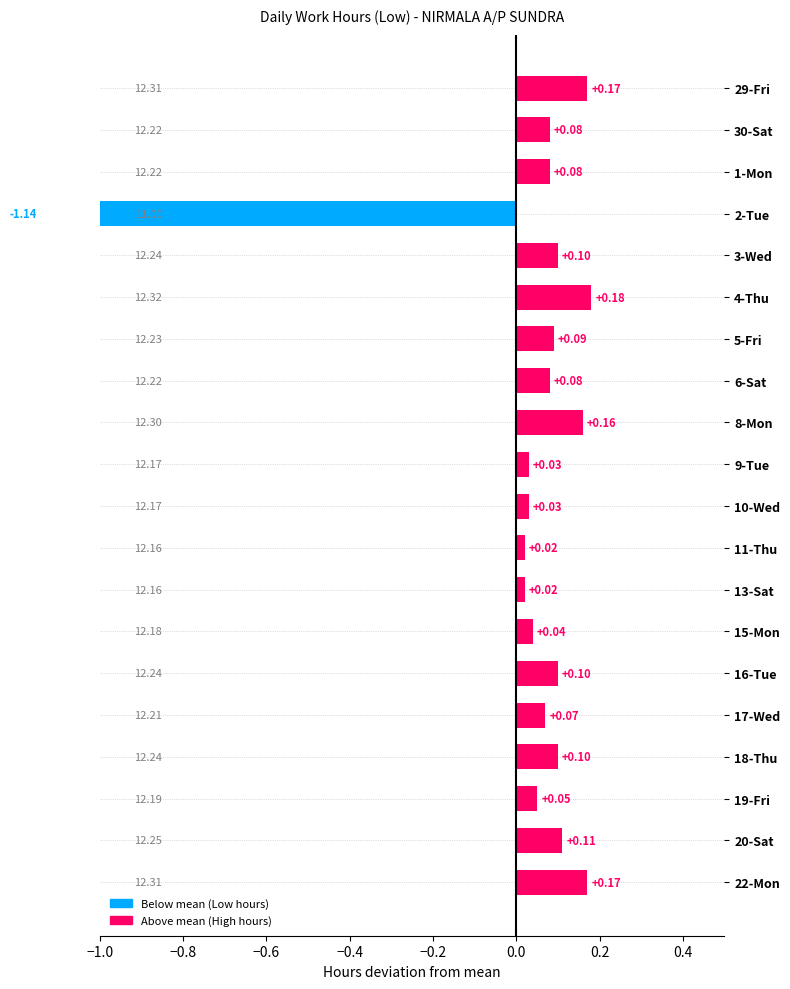

How many bars are there in total?

20